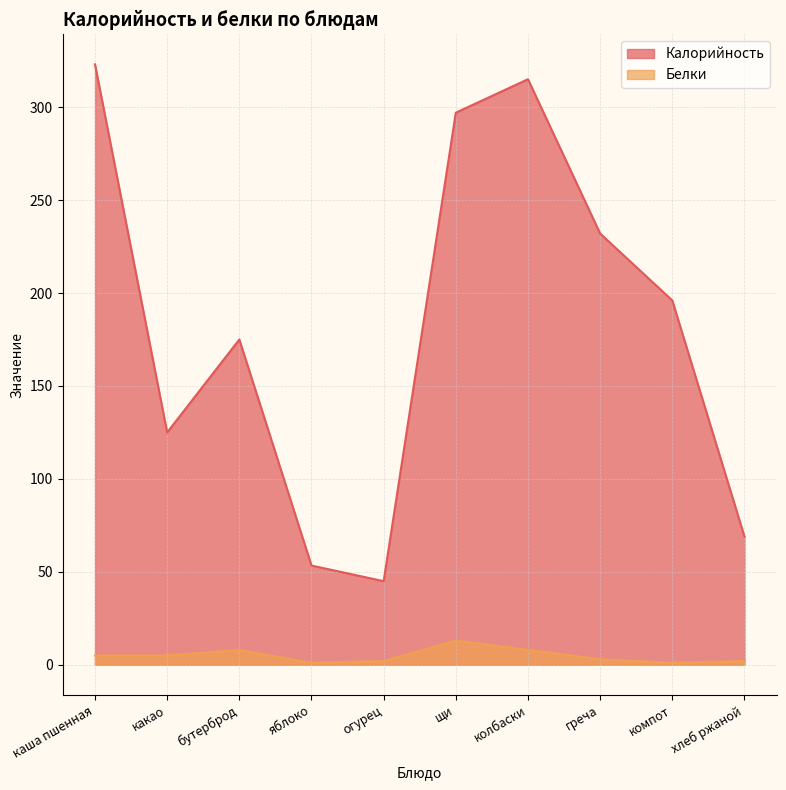

Where is the first local minimum for Белки?

яблоко